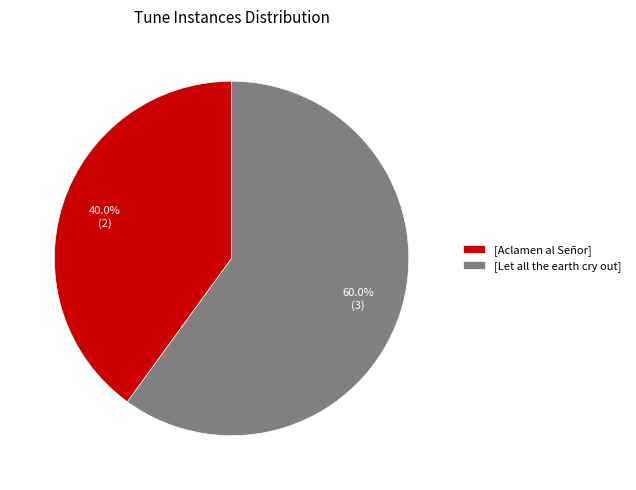

Do [Let all the earth cry out] and [Aclamen al Señor] together represent more than half of the pie?

Yes